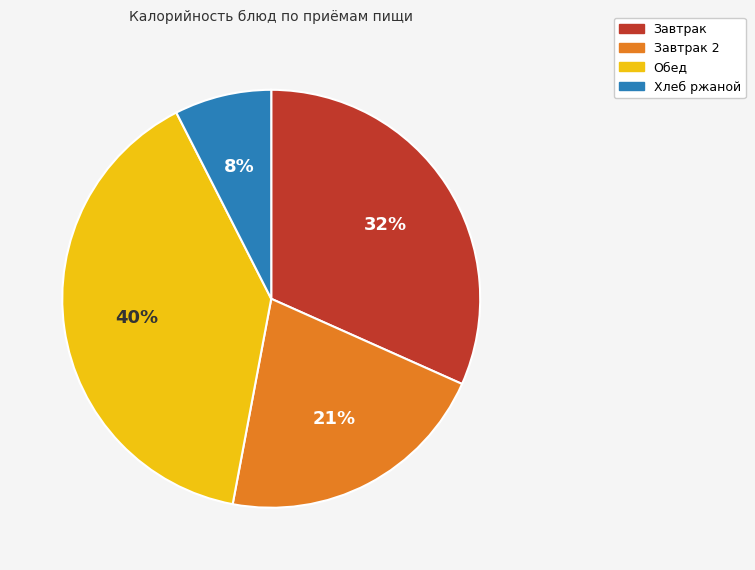

To the nearest percent, what is the average slice percentage?

25%